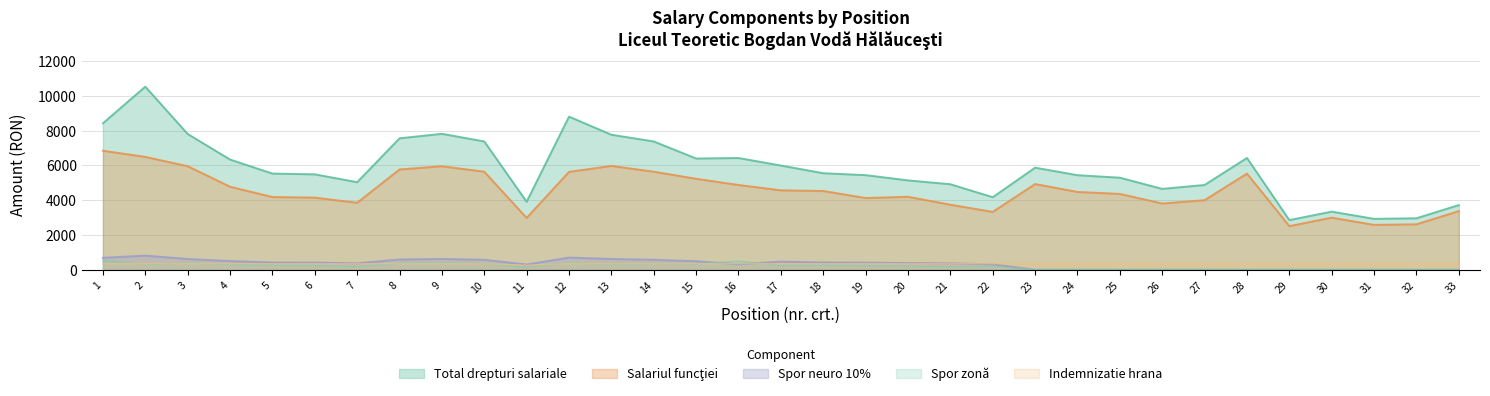

True or false: Spor zonă has more than 1 interior local peaks.

True